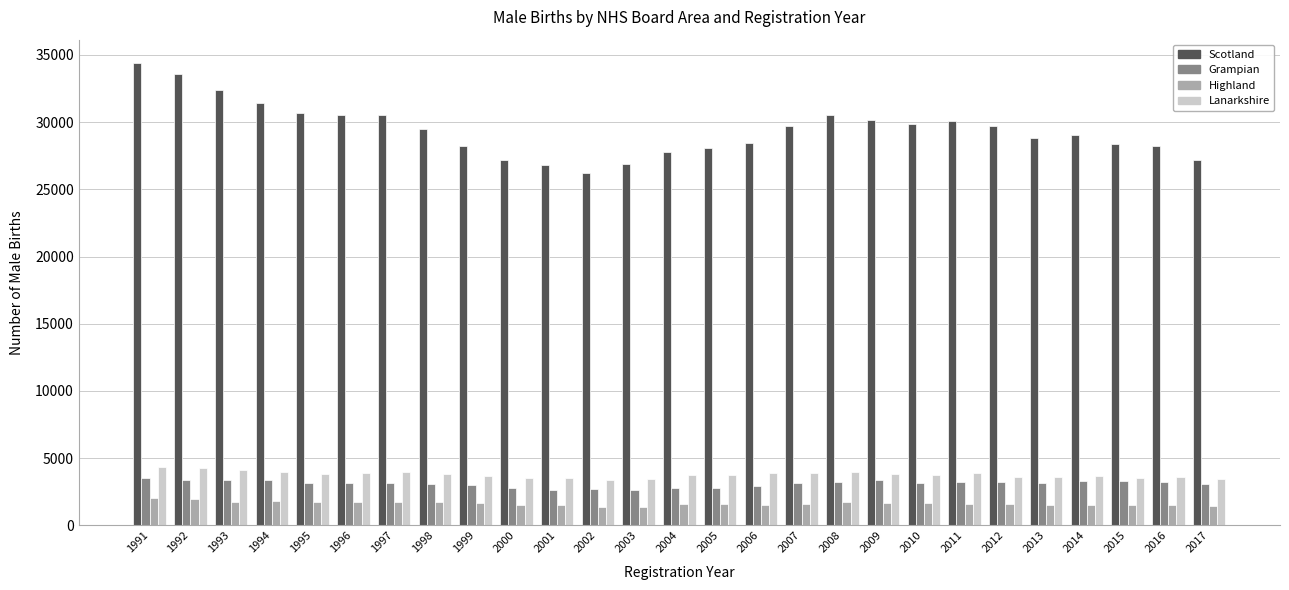

At which label does Highland first exceed 1598?

1991